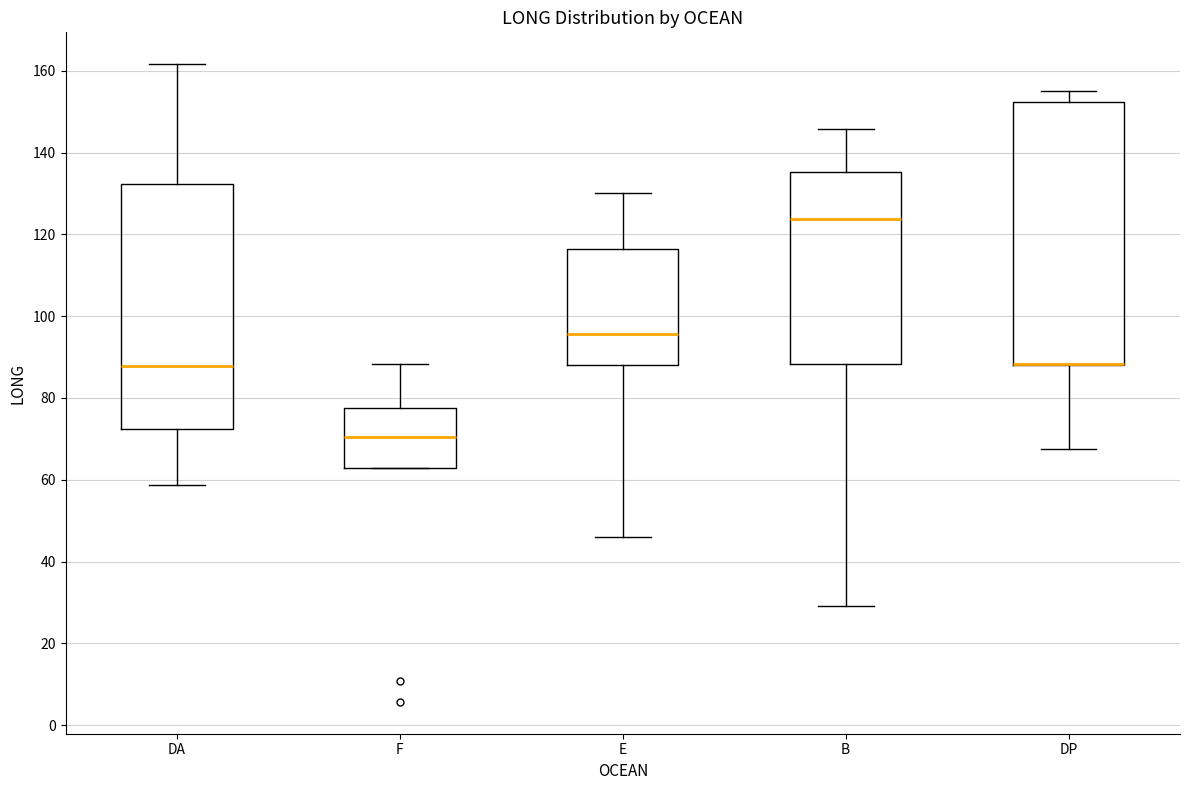

Reading left to right, read every box against the y-axis: the position of its median line, the range the box covers, and the ends of its whiskers. The values are not printed on the chart, so give them approximately, as read against the axis.

DA: median 88, box 72 to 132, whiskers 58 to 162
F: median 70, box 62 to 78, whiskers 62 to 88
E: median 96, box 88 to 116, whiskers 46 to 130
B: median 124, box 88 to 136, whiskers 30 to 146
DP: median 88 (drawn on the box's lower edge), box 88 to 152, whiskers 68 to 156